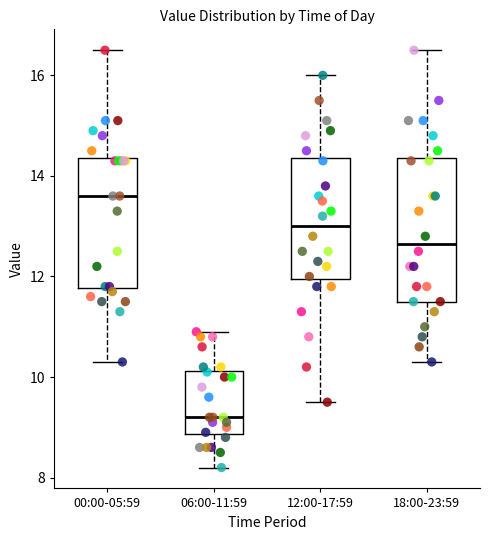

Where is the lower edge of the box for 12:00-17:59 on the y-axis? The values are not printed on the chart, so give them approximately, as read against the axis.

12.0